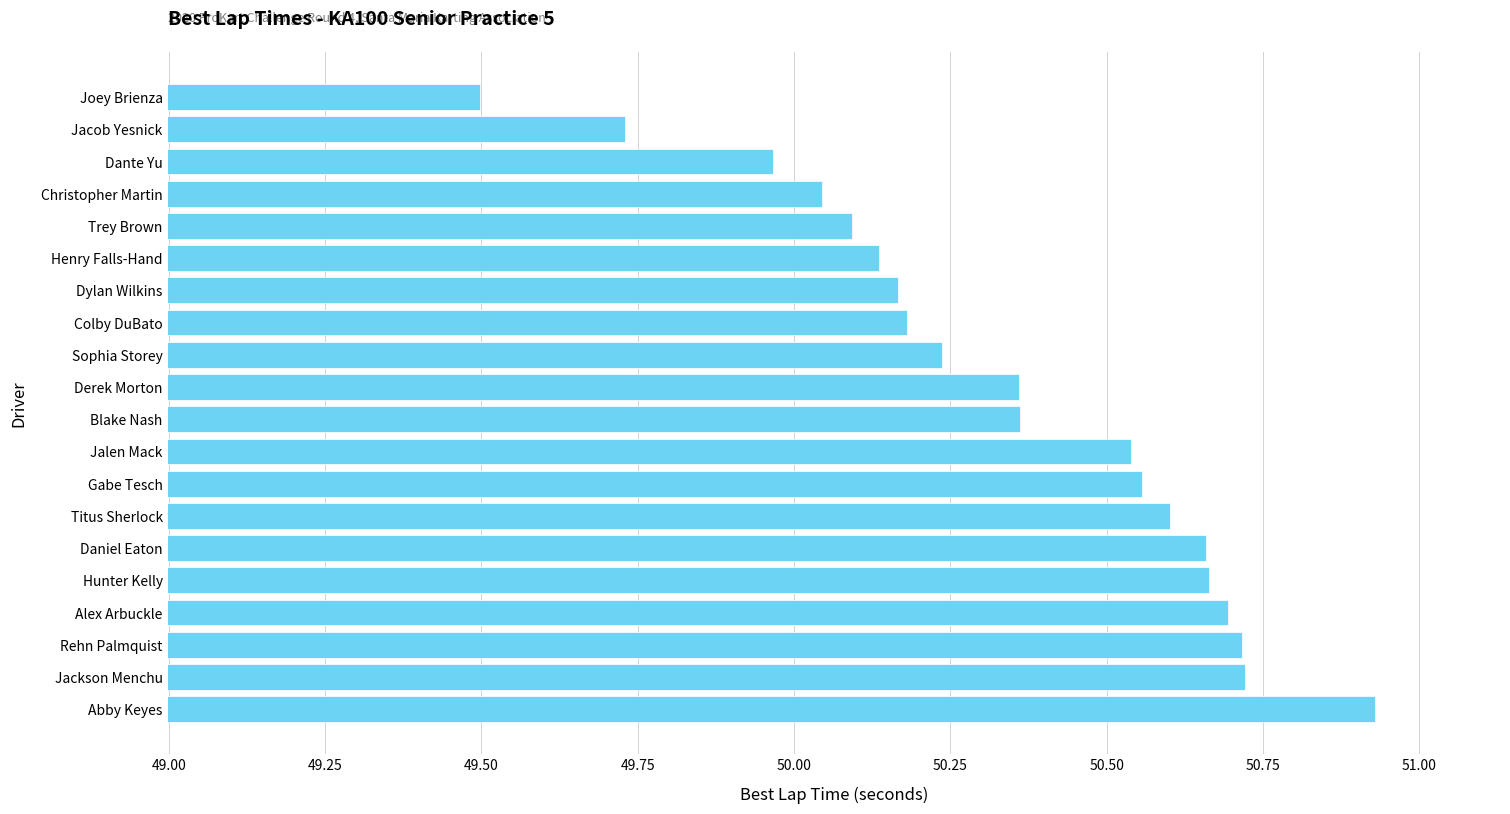

What is the smallest value displayed?

49.5